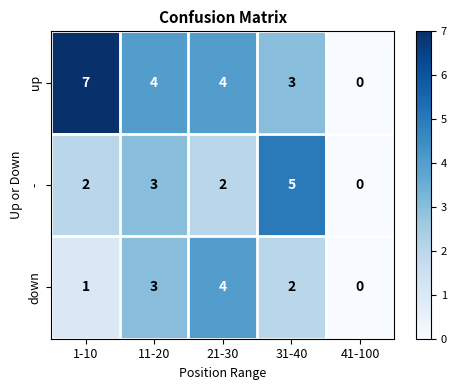

Which label corresponds to the largest value in the chart?

1-10